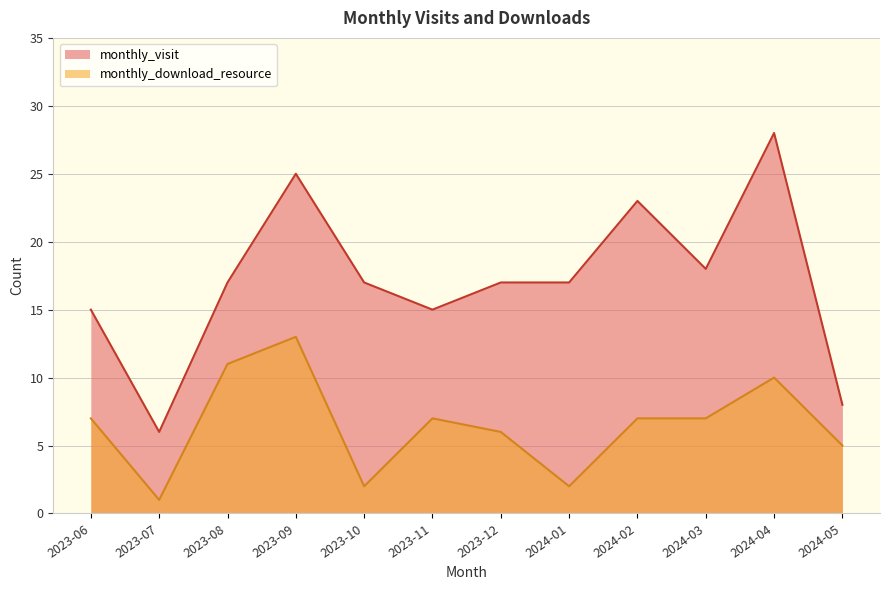

What is the value of the monthly_visit point at the 5th from the left?

17